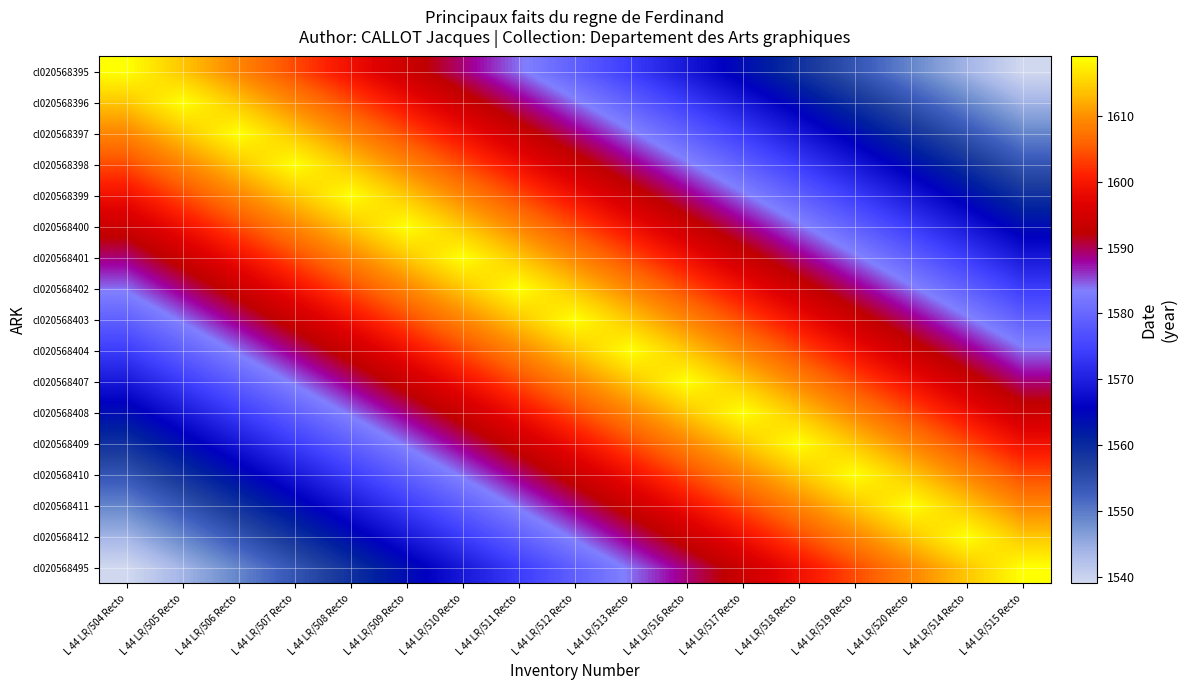

Reading left to right, extract all data points from this chart.

cl020568395: L 44 LR/504 Recto=1619	L 44 LR/505 Recto=1614	L 44 LR/506 Recto=1609	L 44 LR/507 Recto=1604	L 44 LR/508 Recto=1599	L 44 LR/509 Recto=1594	L 44 LR/510 Recto=1589	L 44 LR/511 Recto=1584	L 44 LR/512 Recto=1579	L 44 LR/513 Recto=1574	L 44 LR/516 Recto=1569	L 44 LR/517 Recto=1564	L 44 LR/518 Recto=1559	L 44 LR/519 Recto=1554	L 44 LR/520 Recto=1549	L 44 LR/514 Recto=1544	L 44 LR/515 Recto=1539
cl020568396: L 44 LR/504 Recto=1614	L 44 LR/505 Recto=1619	L 44 LR/506 Recto=1614	L 44 LR/507 Recto=1609	L 44 LR/508 Recto=1604	L 44 LR/509 Recto=1599	L 44 LR/510 Recto=1594	L 44 LR/511 Recto=1589	L 44 LR/512 Recto=1584	L 44 LR/513 Recto=1579	L 44 LR/516 Recto=1574	L 44 LR/517 Recto=1569	L 44 LR/518 Recto=1564	L 44 LR/519 Recto=1559	L 44 LR/520 Recto=1554	L 44 LR/514 Recto=1549	L 44 LR/515 Recto=1544
cl020568397: L 44 LR/504 Recto=1609	L 44 LR/505 Recto=1614	L 44 LR/506 Recto=1619	L 44 LR/507 Recto=1614	L 44 LR/508 Recto=1609	L 44 LR/509 Recto=1604	L 44 LR/510 Recto=1599	L 44 LR/511 Recto=1594	L 44 LR/512 Recto=1589	L 44 LR/513 Recto=1584	L 44 LR/516 Recto=1579	L 44 LR/517 Recto=1574	L 44 LR/518 Recto=1569	L 44 LR/519 Recto=1564	L 44 LR/520 Recto=1559	L 44 LR/514 Recto=1554	L 44 LR/515 Recto=1549
cl020568398: L 44 LR/504 Recto=1604	L 44 LR/505 Recto=1609	L 44 LR/506 Recto=1614	L 44 LR/507 Recto=1619	L 44 LR/508 Recto=1614	L 44 LR/509 Recto=1609	L 44 LR/510 Recto=1604	L 44 LR/511 Recto=1599	L 44 LR/512 Recto=1594	L 44 LR/513 Recto=1589	L 44 LR/516 Recto=1584	L 44 LR/517 Recto=1579	L 44 LR/518 Recto=1574	L 44 LR/519 Recto=1569	L 44 LR/520 Recto=1564	L 44 LR/514 Recto=1559	L 44 LR/515 Recto=1554
cl020568399: L 44 LR/504 Recto=1599	L 44 LR/505 Recto=1604	L 44 LR/506 Recto=1609	L 44 LR/507 Recto=1614	L 44 LR/508 Recto=1619	L 44 LR/509 Recto=1614	L 44 LR/510 Recto=1609	L 44 LR/511 Recto=1604	L 44 LR/512 Recto=1599	L 44 LR/513 Recto=1594	L 44 LR/516 Recto=1589	L 44 LR/517 Recto=1584	L 44 LR/518 Recto=1579	L 44 LR/519 Recto=1574	L 44 LR/520 Recto=1569	L 44 LR/514 Recto=1564	L 44 LR/515 Recto=1559
cl020568400: L 44 LR/504 Recto=1594	L 44 LR/505 Recto=1599	L 44 LR/506 Recto=1604	L 44 LR/507 Recto=1609	L 44 LR/508 Recto=1614	L 44 LR/509 Recto=1619	L 44 LR/510 Recto=1614	L 44 LR/511 Recto=1609	L 44 LR/512 Recto=1604	L 44 LR/513 Recto=1599	L 44 LR/516 Recto=1594	L 44 LR/517 Recto=1589	L 44 LR/518 Recto=1584	L 44 LR/519 Recto=1579	L 44 LR/520 Recto=1574	L 44 LR/514 Recto=1569	L 44 LR/515 Recto=1564
cl020568401: L 44 LR/504 Recto=1589	L 44 LR/505 Recto=1594	L 44 LR/506 Recto=1599	L 44 LR/507 Recto=1604	L 44 LR/508 Recto=1609	L 44 LR/509 Recto=1614	L 44 LR/510 Recto=1619	L 44 LR/511 Recto=1614	L 44 LR/512 Recto=1609	L 44 LR/513 Recto=1604	L 44 LR/516 Recto=1599	L 44 LR/517 Recto=1594	L 44 LR/518 Recto=1589	L 44 LR/519 Recto=1584	L 44 LR/520 Recto=1579	L 44 LR/514 Recto=1574	L 44 LR/515 Recto=1569
cl020568402: L 44 LR/504 Recto=1584	L 44 LR/505 Recto=1589	L 44 LR/506 Recto=1594	L 44 LR/507 Recto=1599	L 44 LR/508 Recto=1604	L 44 LR/509 Recto=1609	L 44 LR/510 Recto=1614	L 44 LR/511 Recto=1619	L 44 LR/512 Recto=1614	L 44 LR/513 Recto=1609	L 44 LR/516 Recto=1604	L 44 LR/517 Recto=1599	L 44 LR/518 Recto=1594	L 44 LR/519 Recto=1589	L 44 LR/520 Recto=1584	L 44 LR/514 Recto=1579	L 44 LR/515 Recto=1574
cl020568403: L 44 LR/504 Recto=1579	L 44 LR/505 Recto=1584	L 44 LR/506 Recto=1589	L 44 LR/507 Recto=1594	L 44 LR/508 Recto=1599	L 44 LR/509 Recto=1604	L 44 LR/510 Recto=1609	L 44 LR/511 Recto=1614	L 44 LR/512 Recto=1619	L 44 LR/513 Recto=1614	L 44 LR/516 Recto=1609	L 44 LR/517 Recto=1604	L 44 LR/518 Recto=1599	L 44 LR/519 Recto=1594	L 44 LR/520 Recto=1589	L 44 LR/514 Recto=1584	L 44 LR/515 Recto=1579
cl020568404: L 44 LR/504 Recto=1574	L 44 LR/505 Recto=1579	L 44 LR/506 Recto=1584	L 44 LR/507 Recto=1589	L 44 LR/508 Recto=1594	L 44 LR/509 Recto=1599	L 44 LR/510 Recto=1604	L 44 LR/511 Recto=1609	L 44 LR/512 Recto=1614	L 44 LR/513 Recto=1619	L 44 LR/516 Recto=1614	L 44 LR/517 Recto=1609	L 44 LR/518 Recto=1604	L 44 LR/519 Recto=1599	L 44 LR/520 Recto=1594	L 44 LR/514 Recto=1589	L 44 LR/515 Recto=1584
cl020568407: L 44 LR/504 Recto=1569	L 44 LR/505 Recto=1574	L 44 LR/506 Recto=1579	L 44 LR/507 Recto=1584	L 44 LR/508 Recto=1589	L 44 LR/509 Recto=1594	L 44 LR/510 Recto=1599	L 44 LR/511 Recto=1604	L 44 LR/512 Recto=1609	L 44 LR/513 Recto=1614	L 44 LR/516 Recto=1619	L 44 LR/517 Recto=1614	L 44 LR/518 Recto=1609	L 44 LR/519 Recto=1604	L 44 LR/520 Recto=1599	L 44 LR/514 Recto=1594	L 44 LR/515 Recto=1589
cl020568408: L 44 LR/504 Recto=1564	L 44 LR/505 Recto=1569	L 44 LR/506 Recto=1574	L 44 LR/507 Recto=1579	L 44 LR/508 Recto=1584	L 44 LR/509 Recto=1589	L 44 LR/510 Recto=1594	L 44 LR/511 Recto=1599	L 44 LR/512 Recto=1604	L 44 LR/513 Recto=1609	L 44 LR/516 Recto=1614	L 44 LR/517 Recto=1619	L 44 LR/518 Recto=1614	L 44 LR/519 Recto=1609	L 44 LR/520 Recto=1604	L 44 LR/514 Recto=1599	L 44 LR/515 Recto=1594
cl020568409: L 44 LR/504 Recto=1559	L 44 LR/505 Recto=1564	L 44 LR/506 Recto=1569	L 44 LR/507 Recto=1574	L 44 LR/508 Recto=1579	L 44 LR/509 Recto=1584	L 44 LR/510 Recto=1589	L 44 LR/511 Recto=1594	L 44 LR/512 Recto=1599	L 44 LR/513 Recto=1604	L 44 LR/516 Recto=1609	L 44 LR/517 Recto=1614	L 44 LR/518 Recto=1619	L 44 LR/519 Recto=1614	L 44 LR/520 Recto=1609	L 44 LR/514 Recto=1604	L 44 LR/515 Recto=1599
cl020568410: L 44 LR/504 Recto=1554	L 44 LR/505 Recto=1559	L 44 LR/506 Recto=1564	L 44 LR/507 Recto=1569	L 44 LR/508 Recto=1574	L 44 LR/509 Recto=1579	L 44 LR/510 Recto=1584	L 44 LR/511 Recto=1589	L 44 LR/512 Recto=1594	L 44 LR/513 Recto=1599	L 44 LR/516 Recto=1604	L 44 LR/517 Recto=1609	L 44 LR/518 Recto=1614	L 44 LR/519 Recto=1619	L 44 LR/520 Recto=1614	L 44 LR/514 Recto=1609	L 44 LR/515 Recto=1604
cl020568411: L 44 LR/504 Recto=1549	L 44 LR/505 Recto=1554	L 44 LR/506 Recto=1559	L 44 LR/507 Recto=1564	L 44 LR/508 Recto=1569	L 44 LR/509 Recto=1574	L 44 LR/510 Recto=1579	L 44 LR/511 Recto=1584	L 44 LR/512 Recto=1589	L 44 LR/513 Recto=1594	L 44 LR/516 Recto=1599	L 44 LR/517 Recto=1604	L 44 LR/518 Recto=1609	L 44 LR/519 Recto=1614	L 44 LR/520 Recto=1619	L 44 LR/514 Recto=1614	L 44 LR/515 Recto=1609
cl020568412: L 44 LR/504 Recto=1544	L 44 LR/505 Recto=1549	L 44 LR/506 Recto=1554	L 44 LR/507 Recto=1559	L 44 LR/508 Recto=1564	L 44 LR/509 Recto=1569	L 44 LR/510 Recto=1574	L 44 LR/511 Recto=1579	L 44 LR/512 Recto=1584	L 44 LR/513 Recto=1589	L 44 LR/516 Recto=1594	L 44 LR/517 Recto=1599	L 44 LR/518 Recto=1604	L 44 LR/519 Recto=1609	L 44 LR/520 Recto=1614	L 44 LR/514 Recto=1619	L 44 LR/515 Recto=1614
cl020568495: L 44 LR/504 Recto=1539	L 44 LR/505 Recto=1544	L 44 LR/506 Recto=1549	L 44 LR/507 Recto=1554	L 44 LR/508 Recto=1559	L 44 LR/509 Recto=1564	L 44 LR/510 Recto=1569	L 44 LR/511 Recto=1574	L 44 LR/512 Recto=1579	L 44 LR/513 Recto=1584	L 44 LR/516 Recto=1589	L 44 LR/517 Recto=1594	L 44 LR/518 Recto=1599	L 44 LR/519 Recto=1604	L 44 LR/520 Recto=1609	L 44 LR/514 Recto=1614	L 44 LR/515 Recto=1619